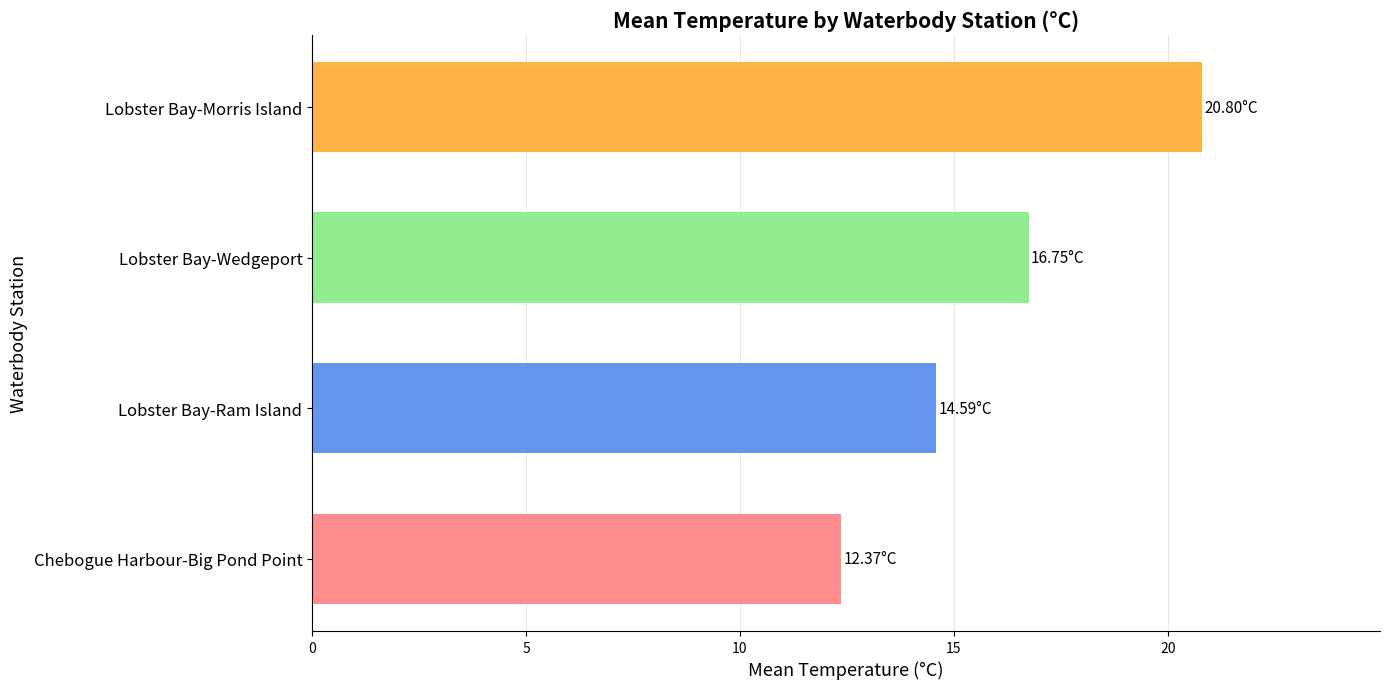

List the labels in order of value, smallest first.

Chebogue Harbour-Big Pond Point, Lobster Bay-Ram Island, Lobster Bay-Wedgeport, Lobster Bay-Morris Island